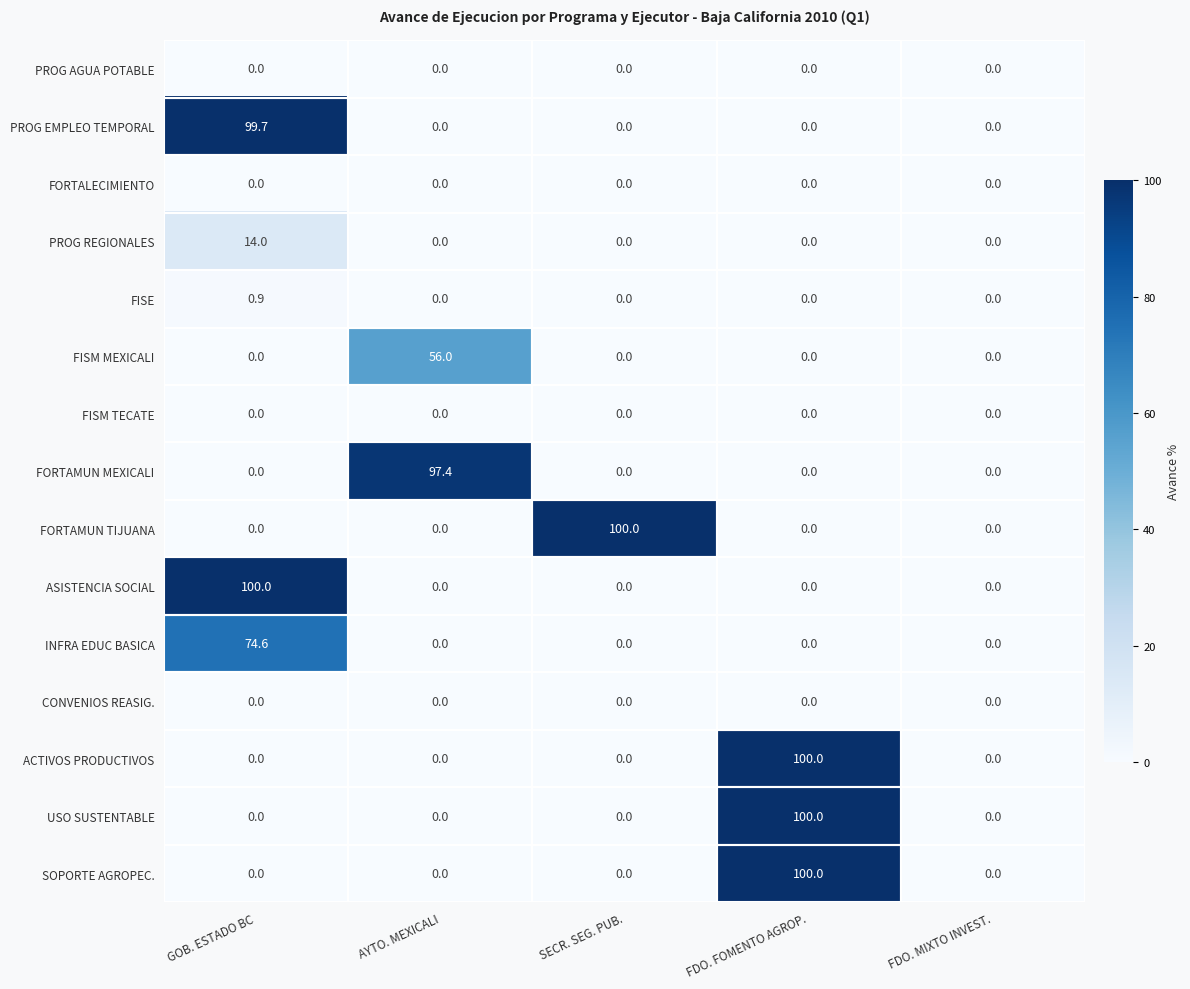

What is the difference between the highest and lowest values at AYTO. MEXICALI?

97.4